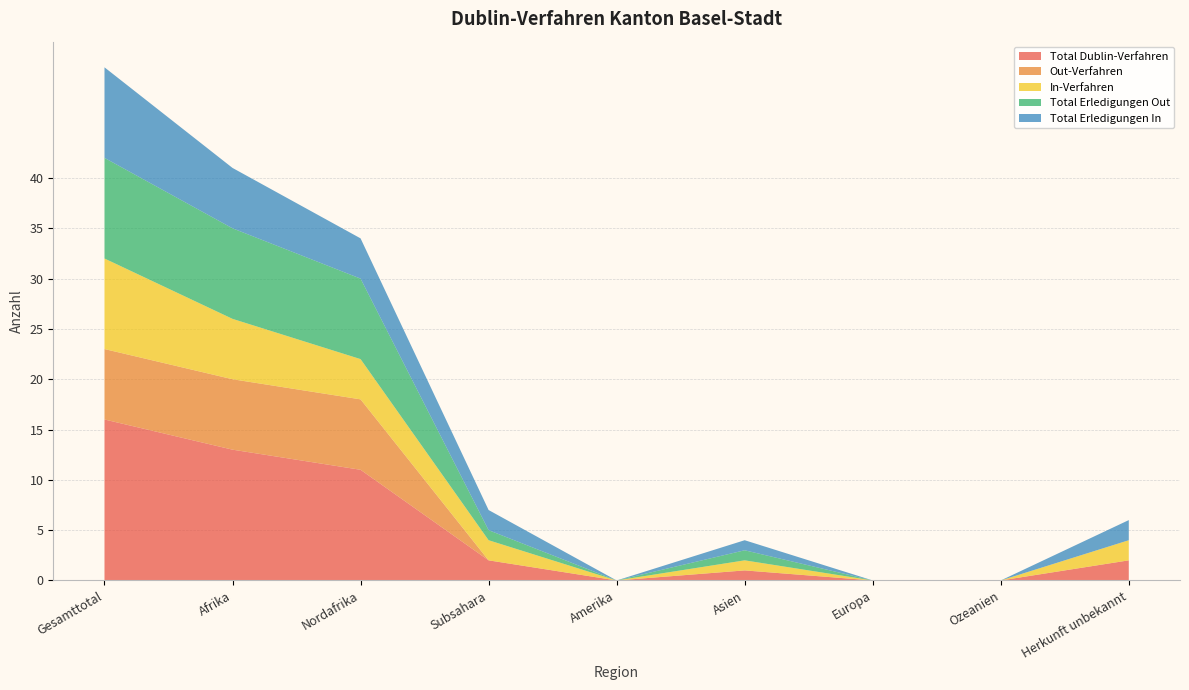

Reading left to right, transcribe all the data shown in this chart.

Total Dublin-Verfahren: 16	13	11	2	0	1	0	0	2
Out-Verfahren: 7	7	7	0	0	0	0	0	0
In-Verfahren: 9	6	4	2	0	1	0	0	2
Total Erledigungen Out: 10	9	8	1	0	1	0	0	0
Total Erledigungen In: 9	6	4	2	0	1	0	0	2